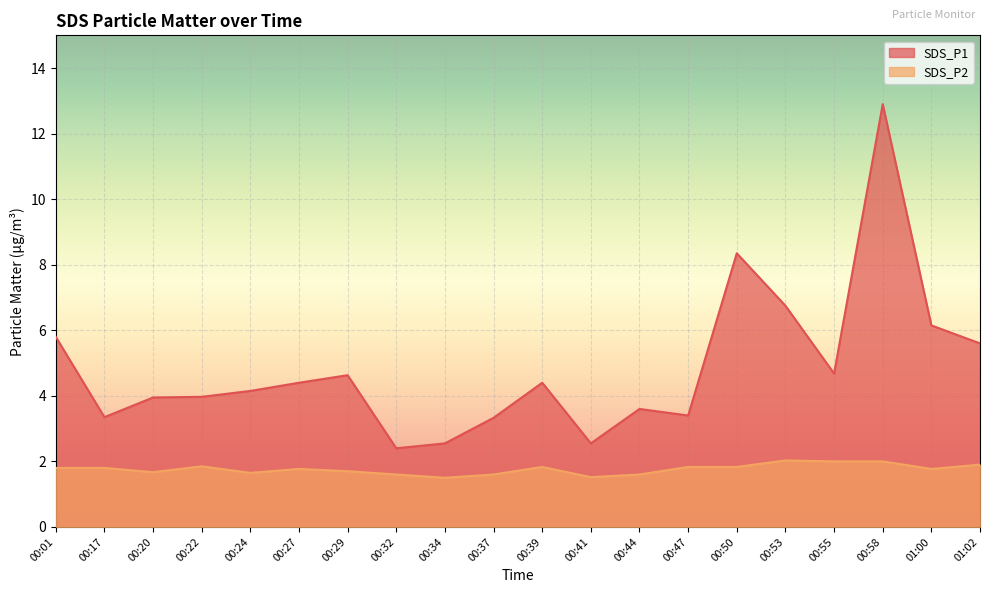

What is the difference between the maximum and minimum values in the SDS_P2 series?

0.5